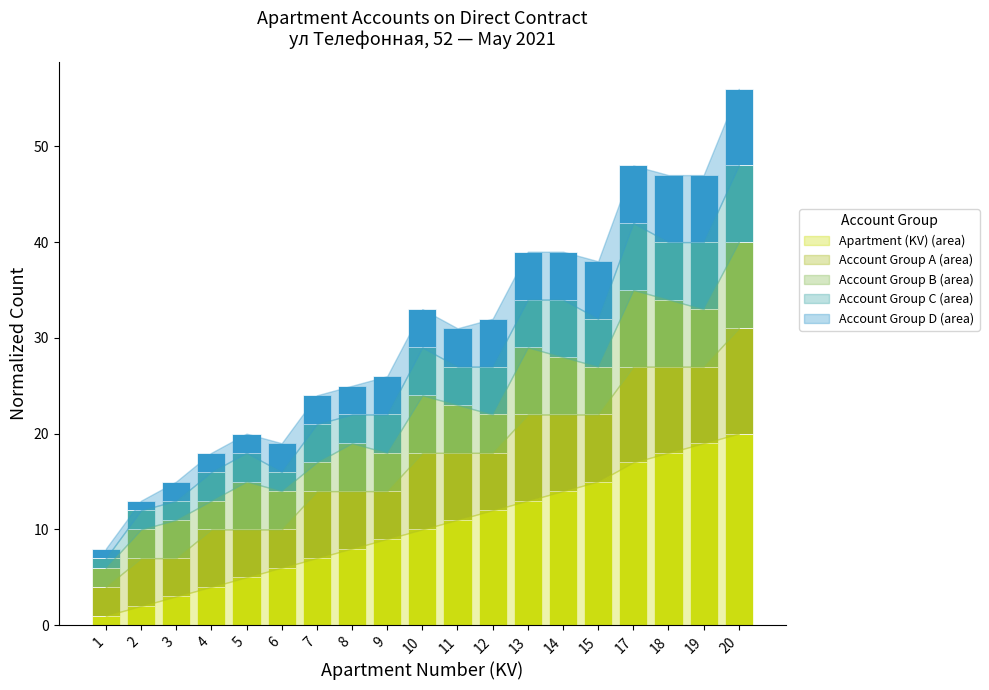

At which category is the sum across all series the highest?

20